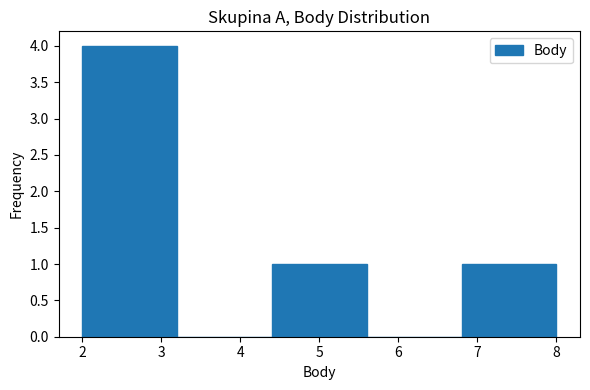

Reading left to right, list every bar in this chart as the range it spans on the x-axis followed by its height. The values are not printed on the chart, so give them approximately, as read against the axis.

2.0 to 3.2: 4
3.2 to 4.4: 0
4.4 to 5.6: 1
5.6 to 6.8: 0
6.8 to 8.0: 1